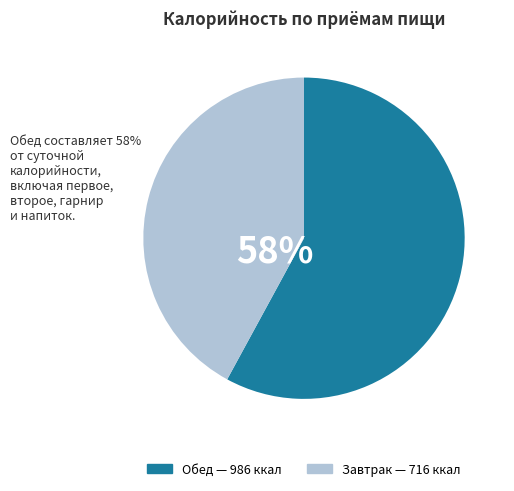

Is it true that БУТЕРБРОД С СЫРОМ is 15% of the pie?

False